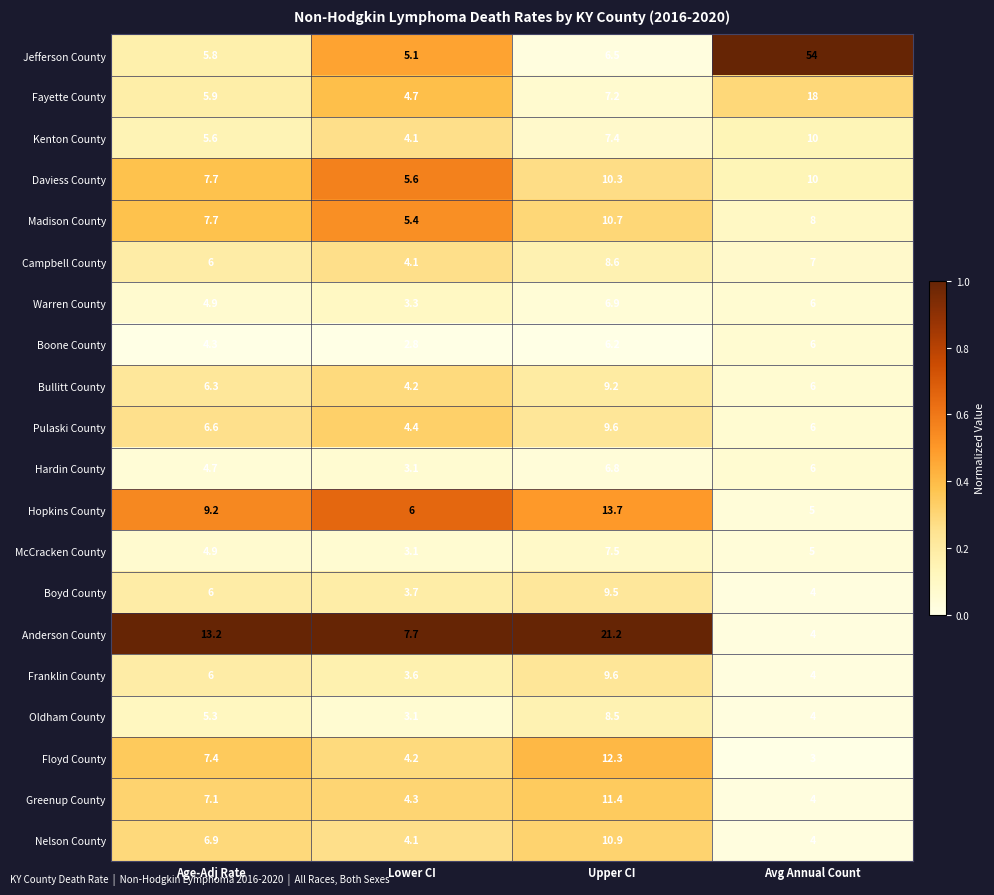

The Bullitt County series shows 9.2 at Upper CI. True or false?

True